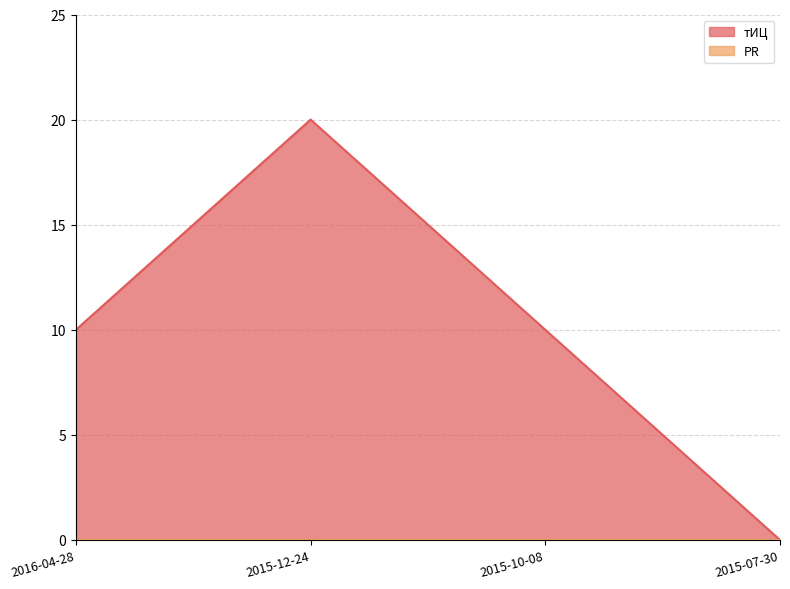

How many lines are shown in the chart?

2